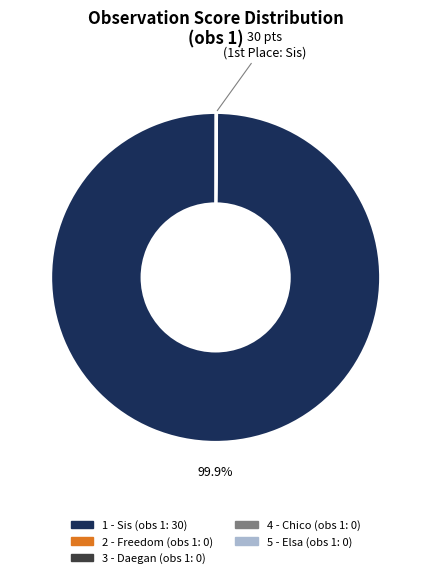

What is the largest slice in the pie chart?

1 - Sis